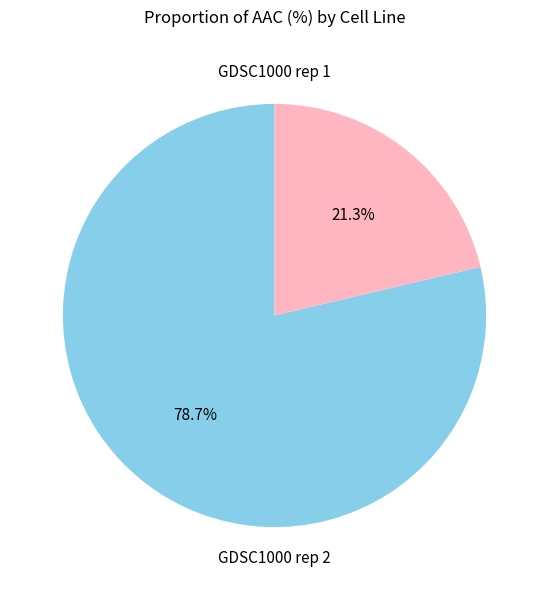

Is there a majority slice in this chart?

Yes